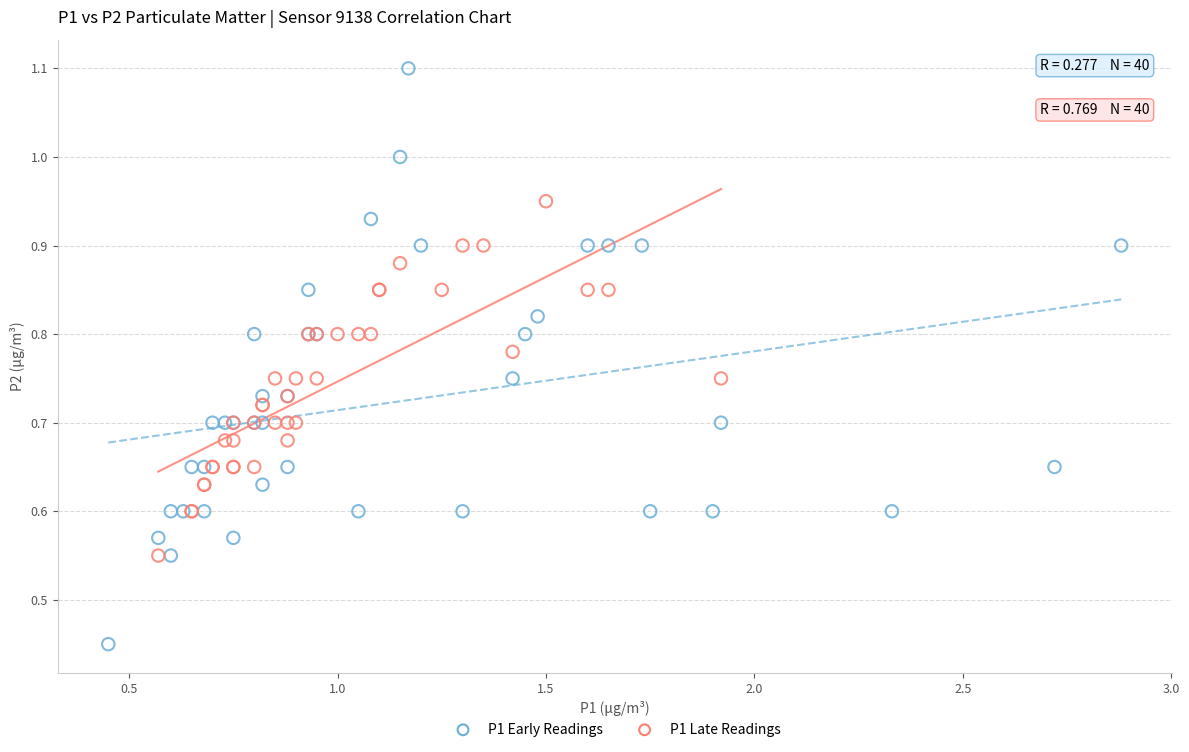

Which series contains the highest Y value?

P1 Early Readings